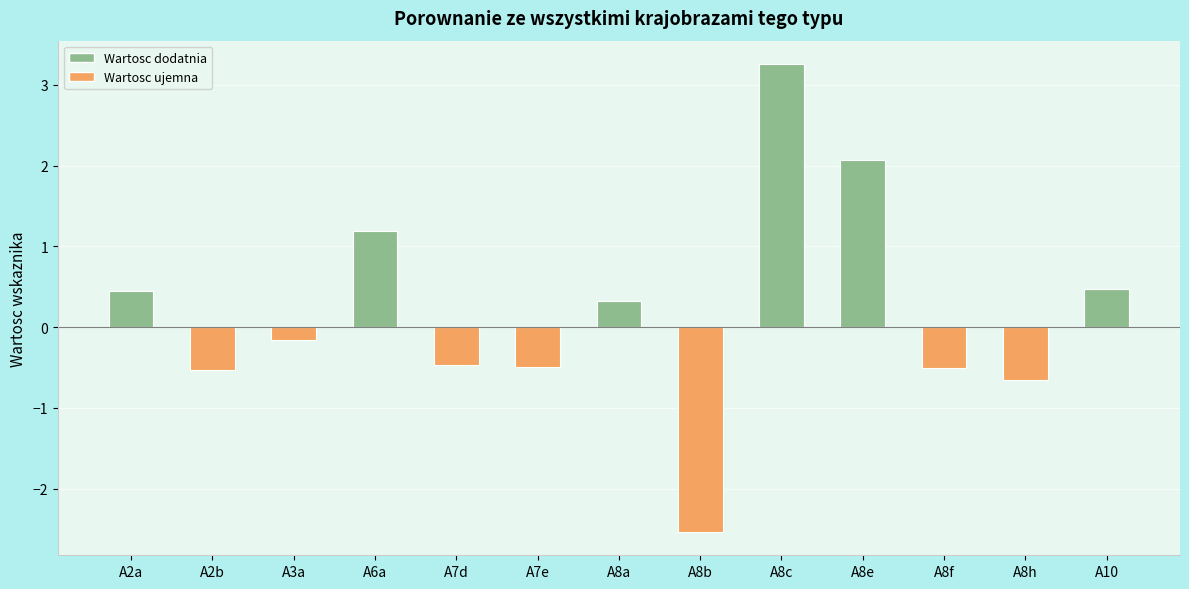

What position from the left is A2a?

1